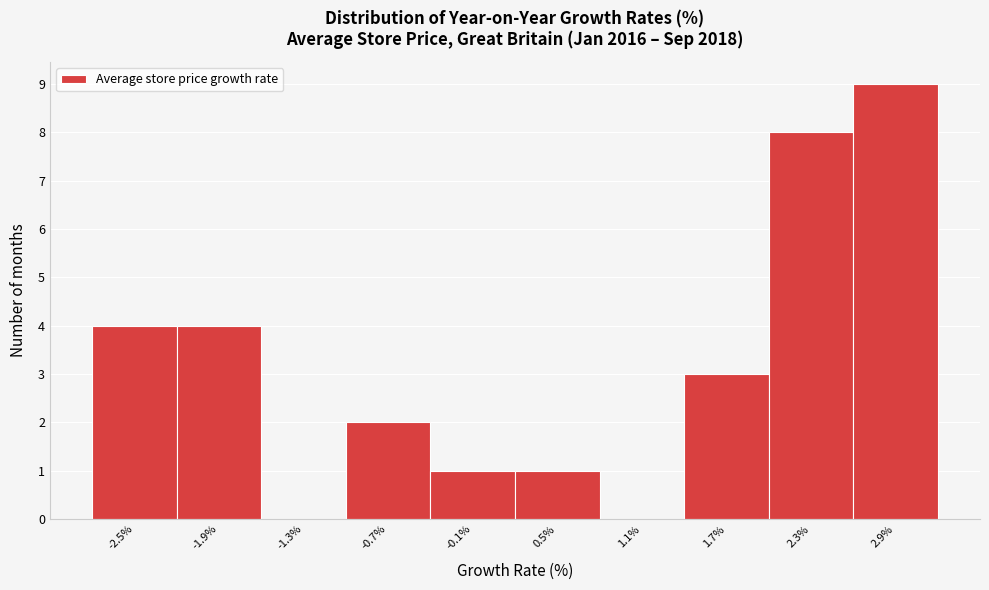

Reading left to right, list every bar in this chart as the range it spans on the x-axis followed by its height. The values are not printed on the chart, so give them approximately, as read against the axis.

-2.8 to -2.2: 4
-2.2 to -1.6: 4
-1.6 to -1.0: 0
-1.0 to -0.4: 2
-0.4 to 0.2: 1
0.2 to 0.8: 1
0.8 to 1.4: 0
1.4 to 2.0: 3
2.0 to 2.6: 8
2.6 to 3.2: 9